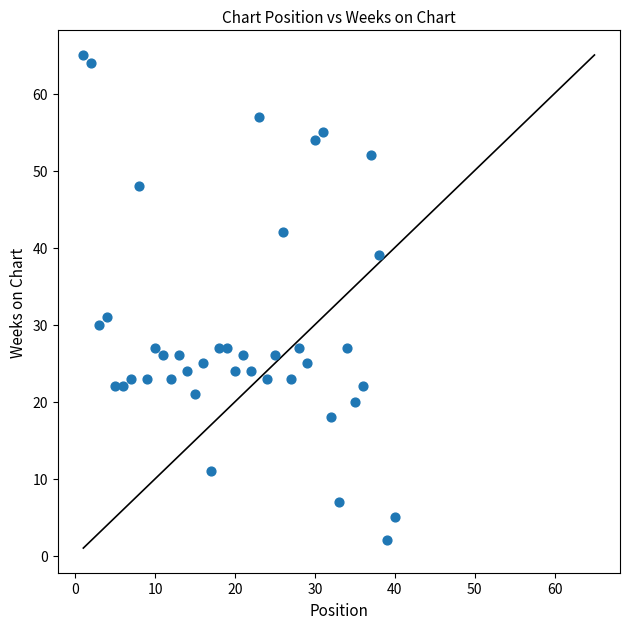

What is the range of X values (max minus min)?

39